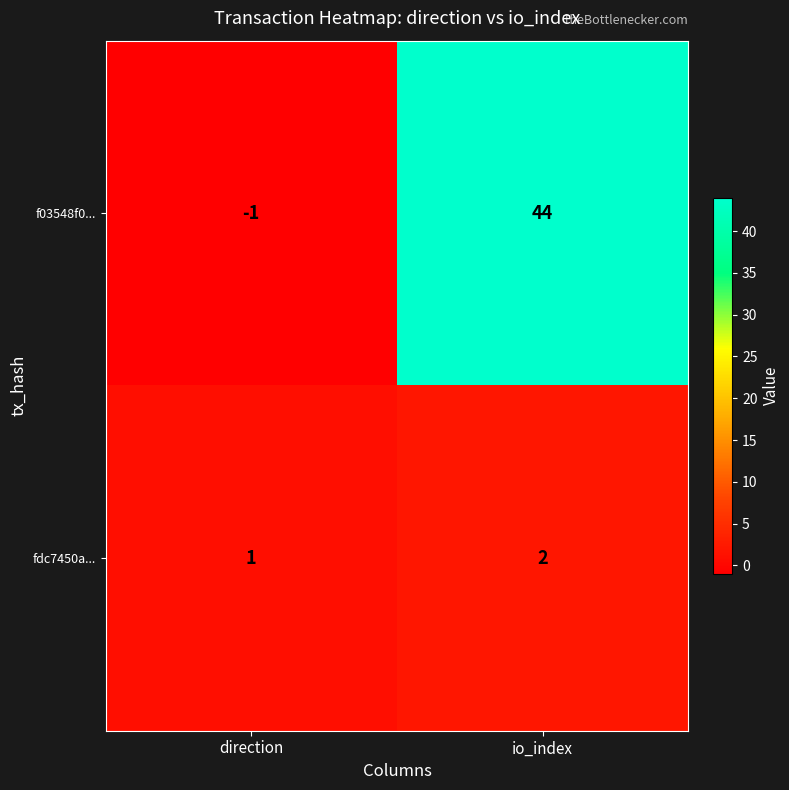

Reading left to right, what are all the values shown in this chart?

f03548f0...: -1	44
fdc7450a...: 1	2